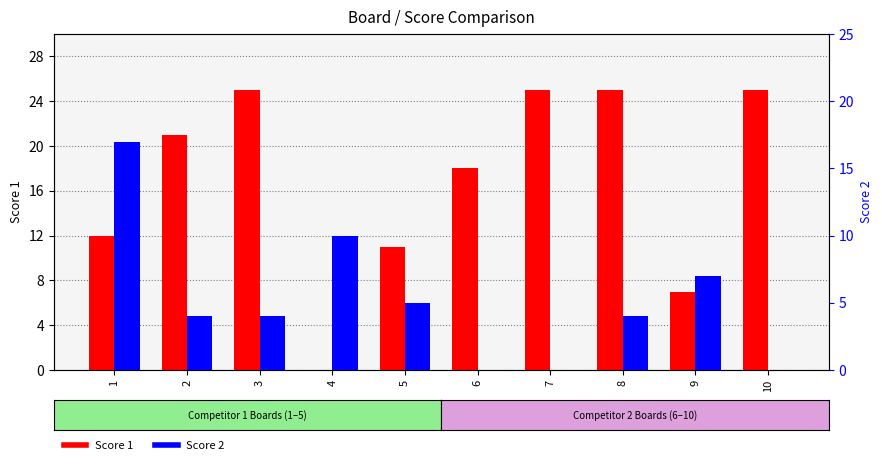

How many bars are there in each group?

2